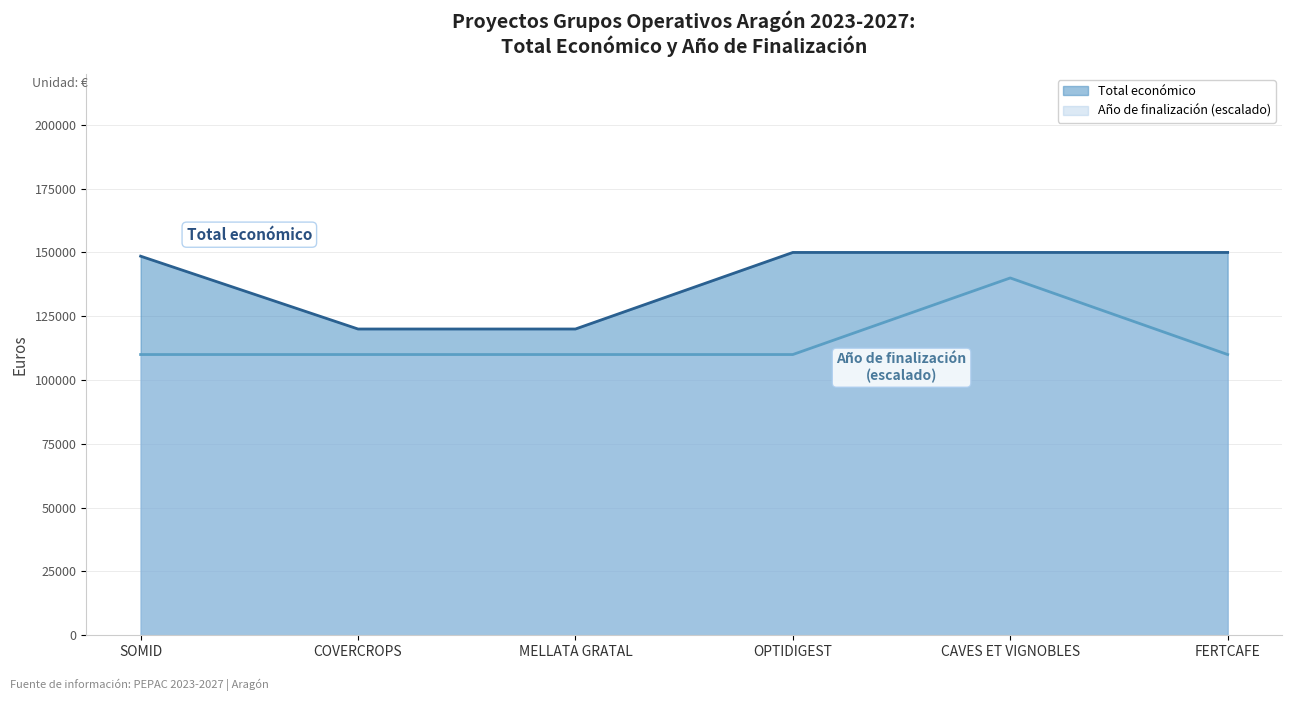

How many lines are shown in the chart?

2